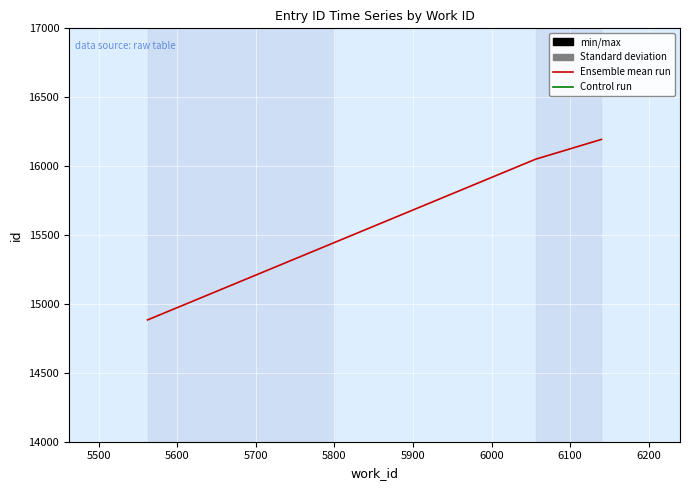

What is the maximum value shown in the chart?

16194